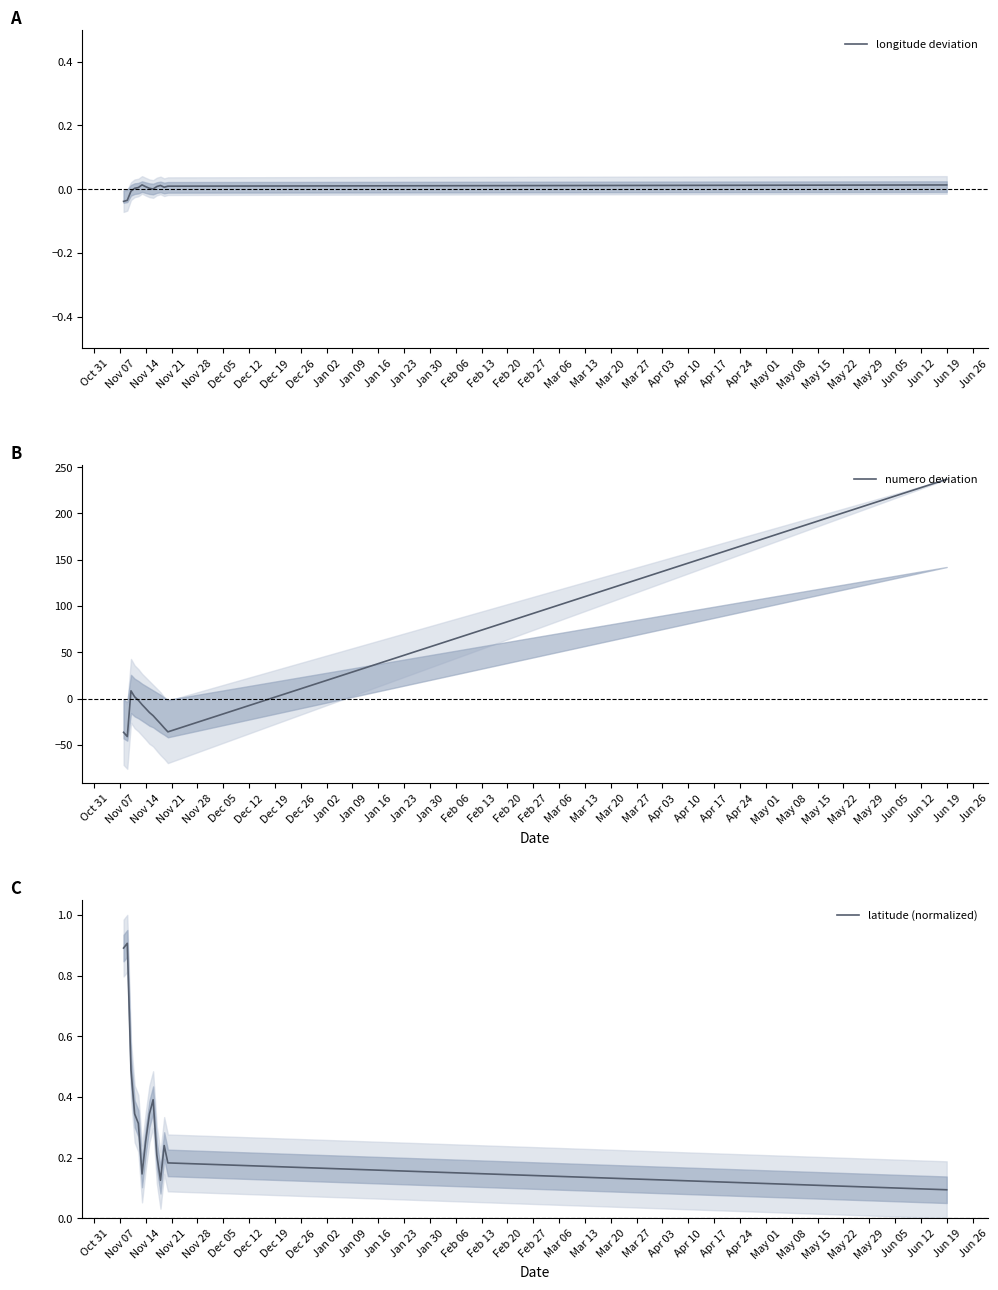

How many interior local peaks does the numero deviation series have?

1